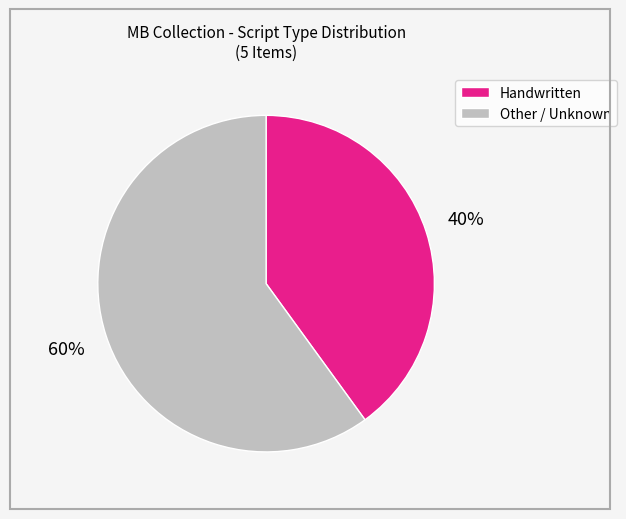

Does any single category account for the majority?

Yes